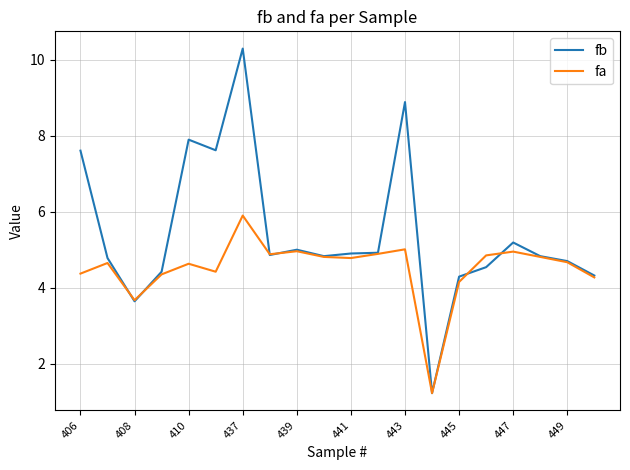

Which series has the largest total across all categories?

fb